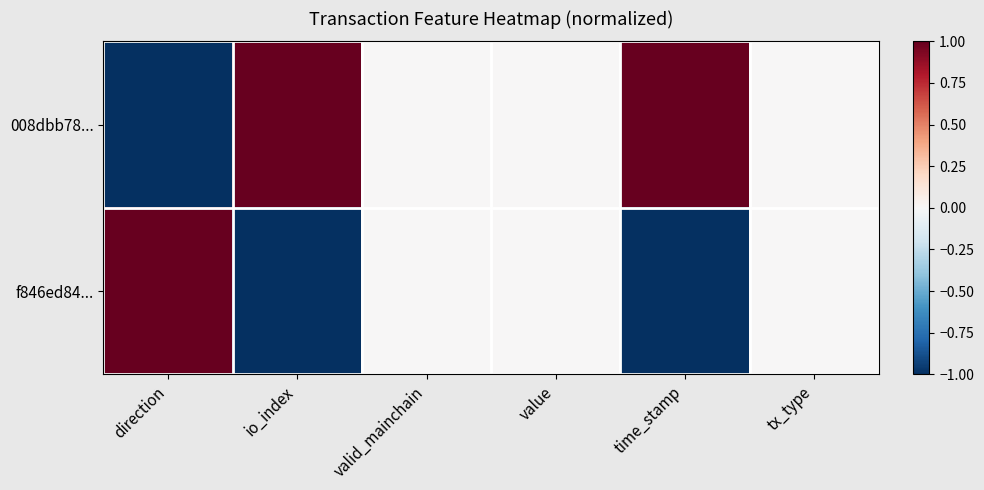

Which series changed the most between value and tx_type?

008dbb78...